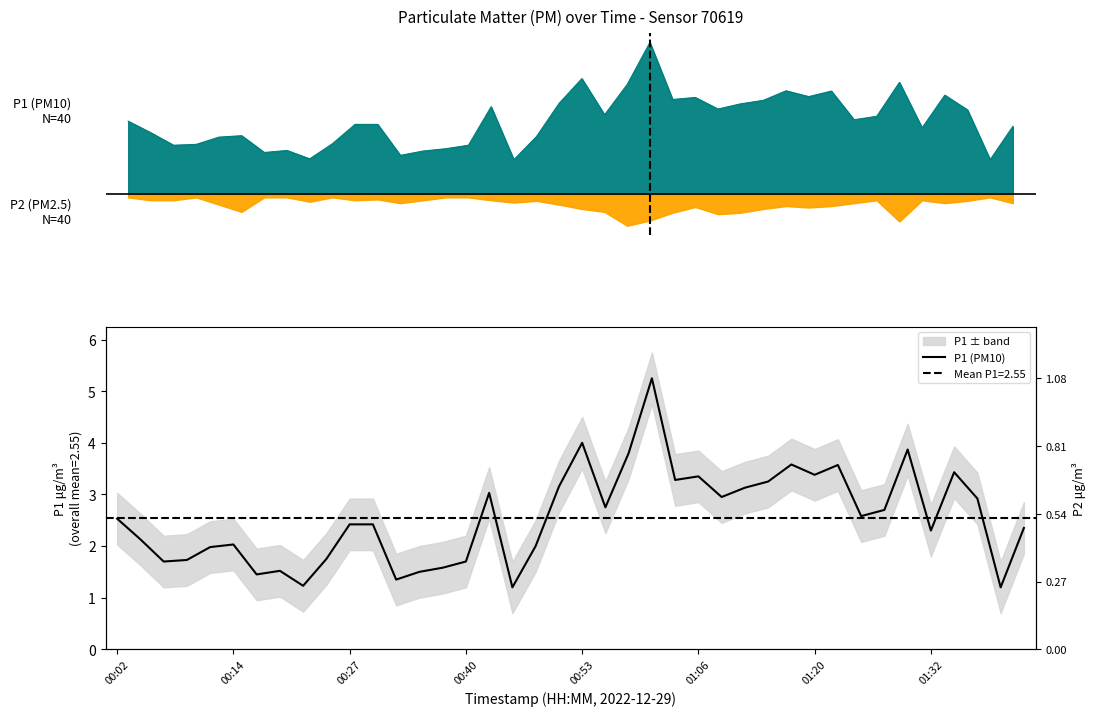

Where is the data nearest to the value 3?

16